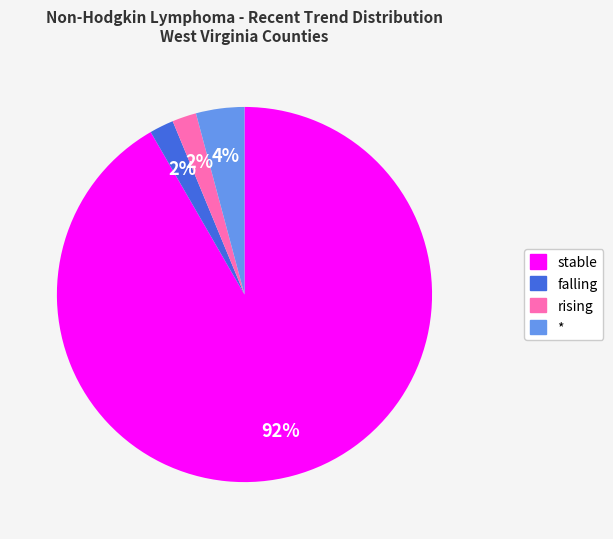

Approximately how many times larger is the value at falling compared to rising?

1.0